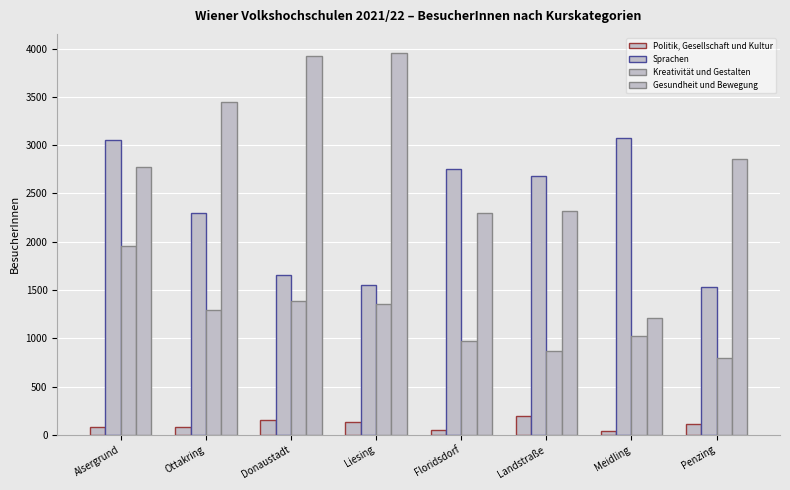

Reading left to right, extract all data points from this chart.

Politik, Gesellschaft und Kultur: 85	86	152	132	50	196	38	114
Sprachen: 3053	2301	1657	1550	2756	2676	3071	1536
Kreativität und Gestalten: 1956	1296	1389	1360	967	869	1024	796
Gesundheit und Bewegung: 2775	3449	3921	3955	2301	2322	1206	2861